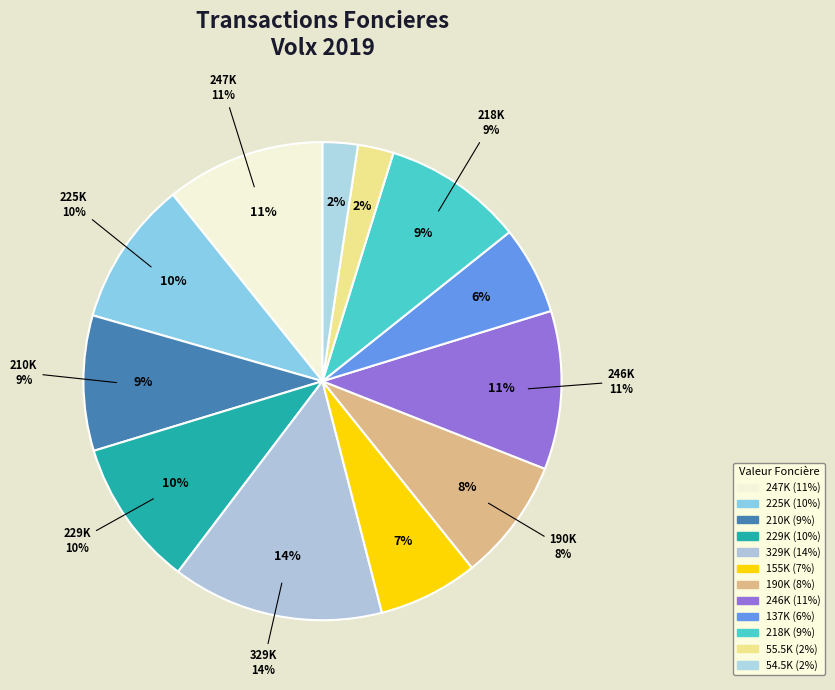

Does Vente 247000 represent more than half of the total?

No